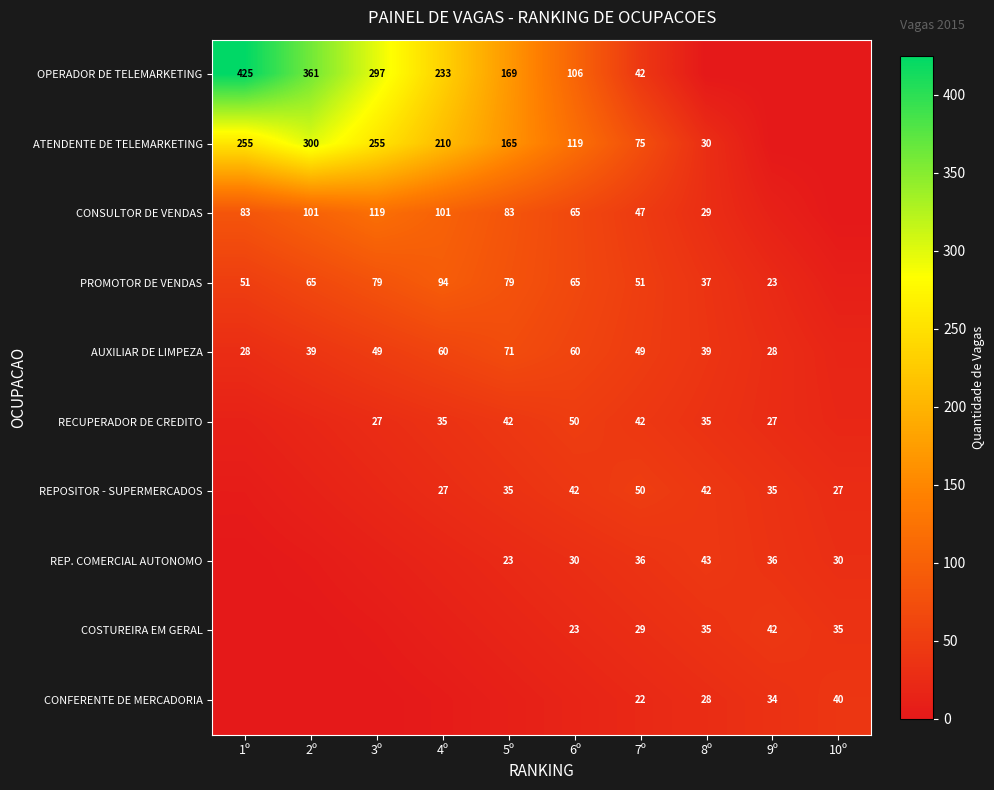

What is the difference between the OPERADOR DE TELEMARKETING values at 9º and 5º?

170.0